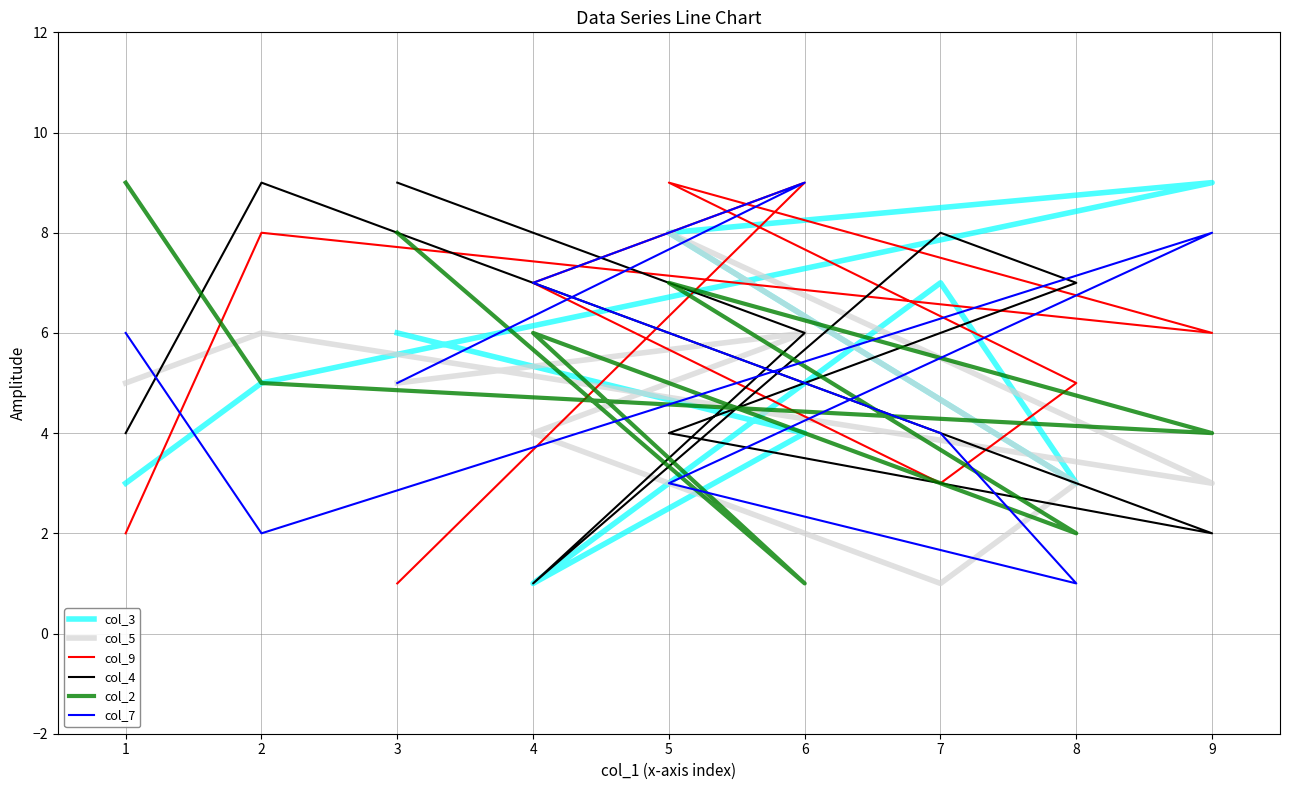

What is the sum of the col_9 values at 1 and 3?

3